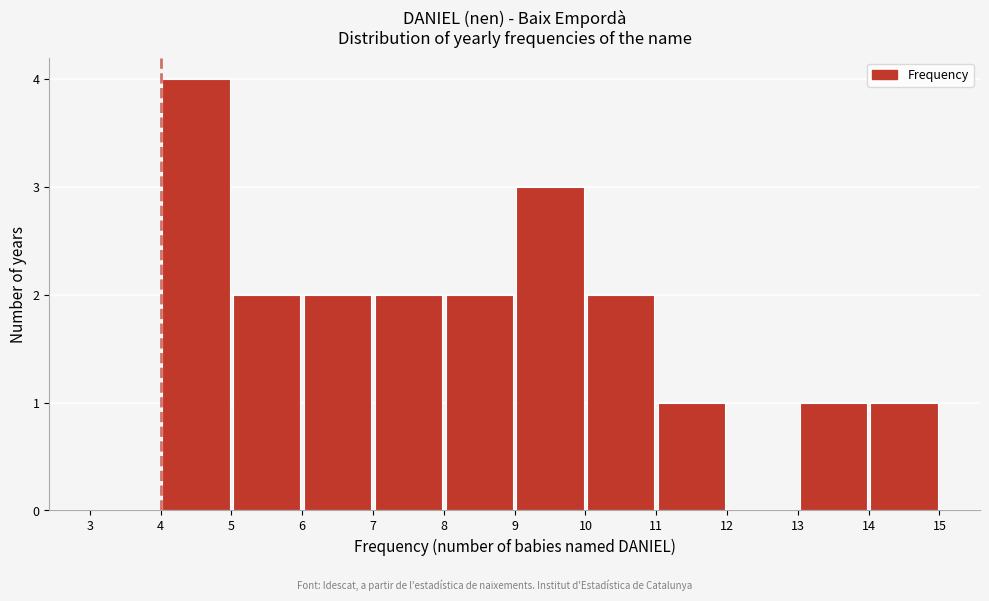

Which range on the x-axis has the tallest bar?

4 to 5